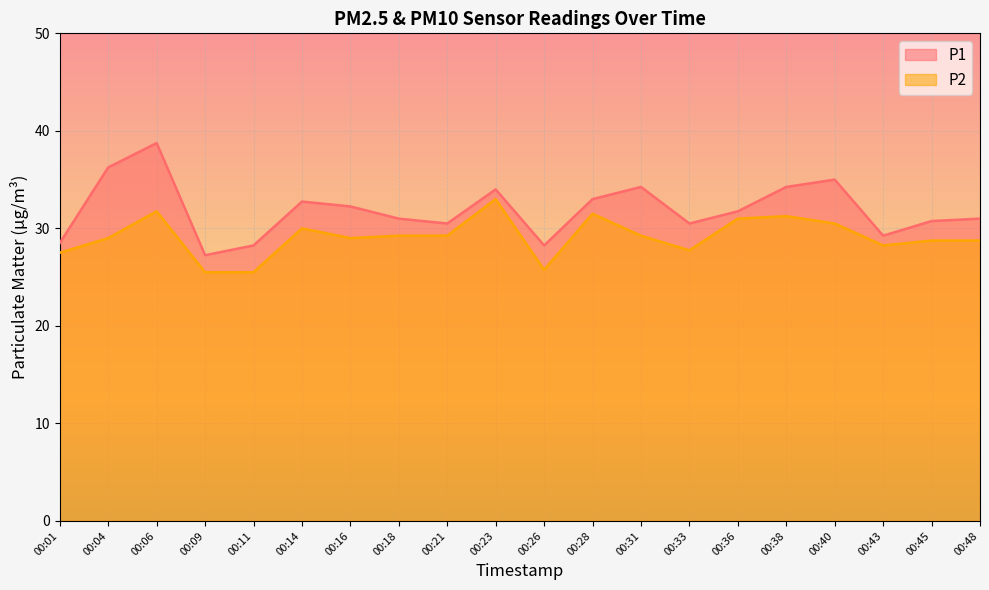

True or false: P1 and P2 intersect in this chart.

False